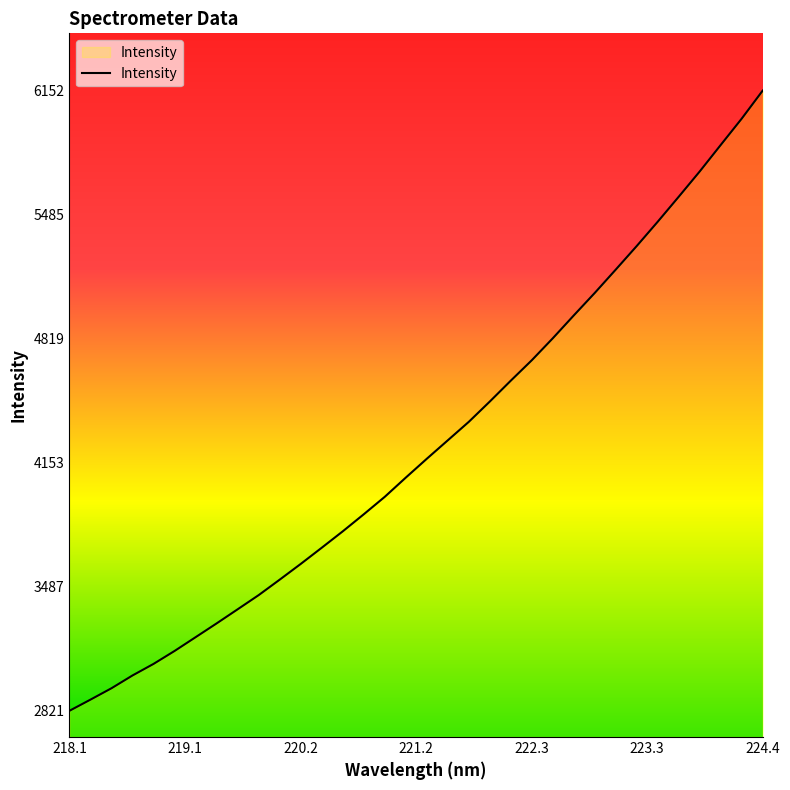

What is the smallest value displayed?

2821.2